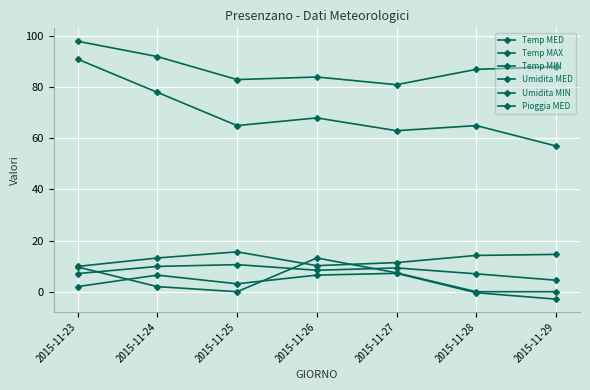

True or false: Temp MED has a value of 12.5 at 2015-11-28.

False